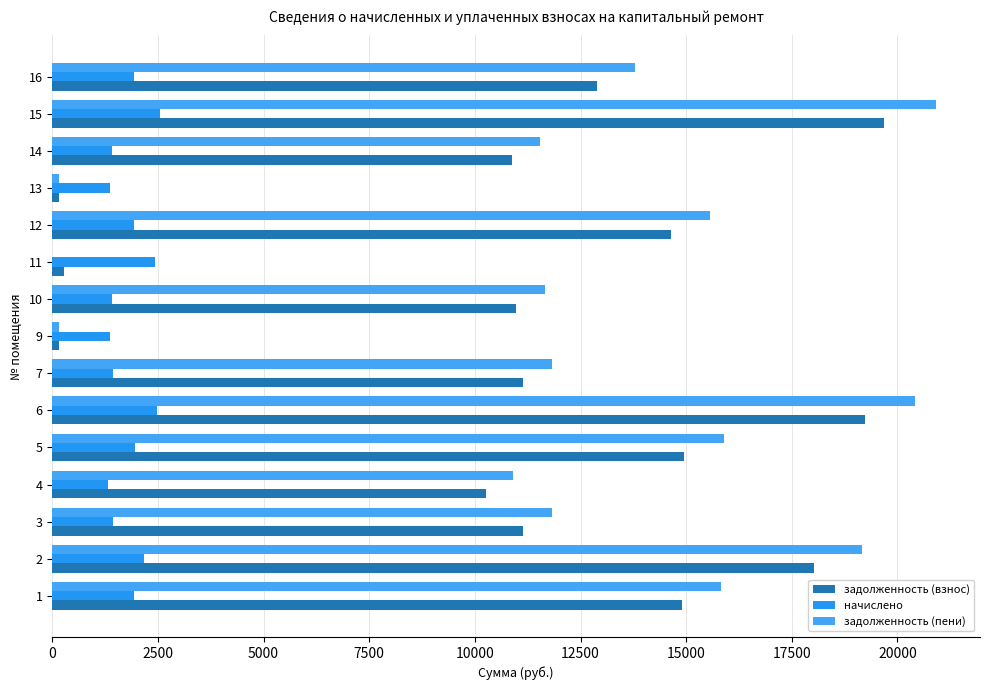

How many categories are shown in the chart?

15